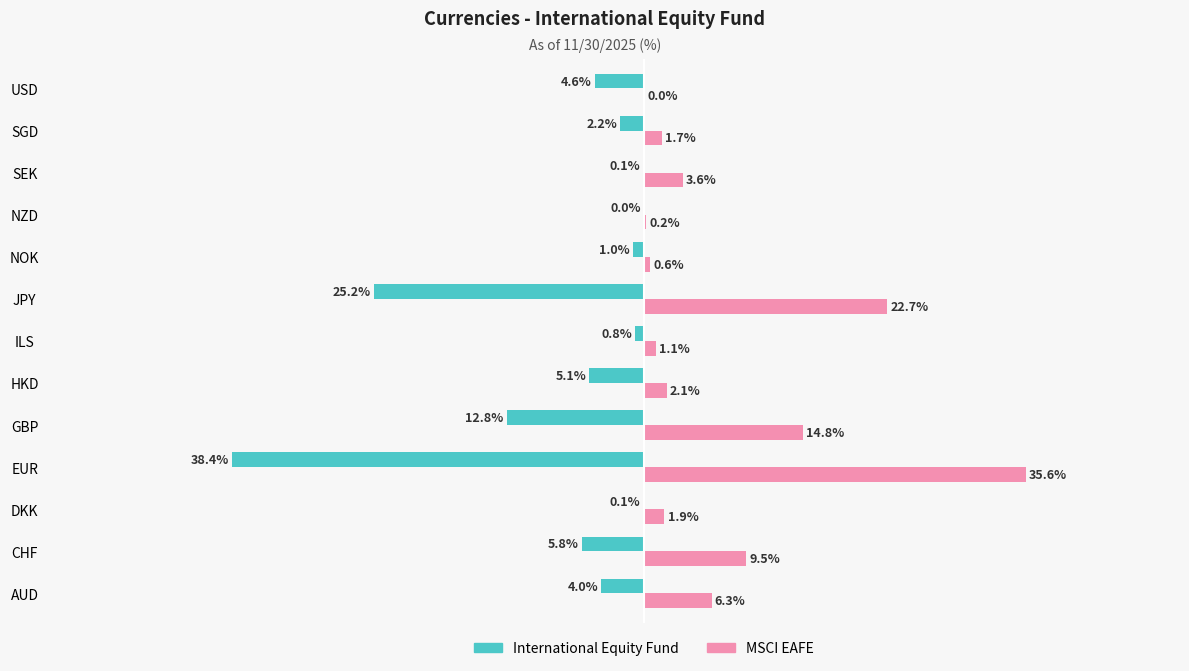

Is the value of MSCI EAFE at SGD greater than the value of International Equity Fund at DKK?

Yes